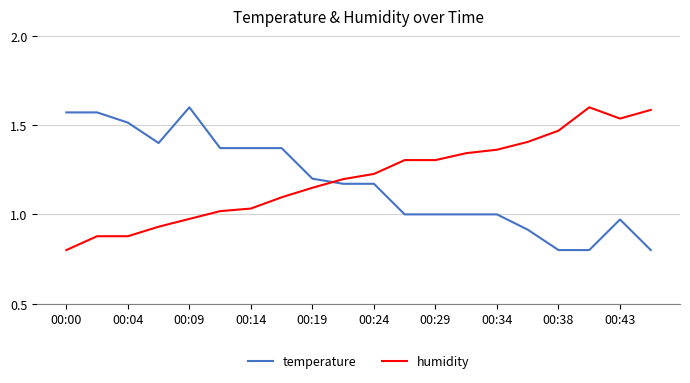

What is the smallest value displayed?

0.8